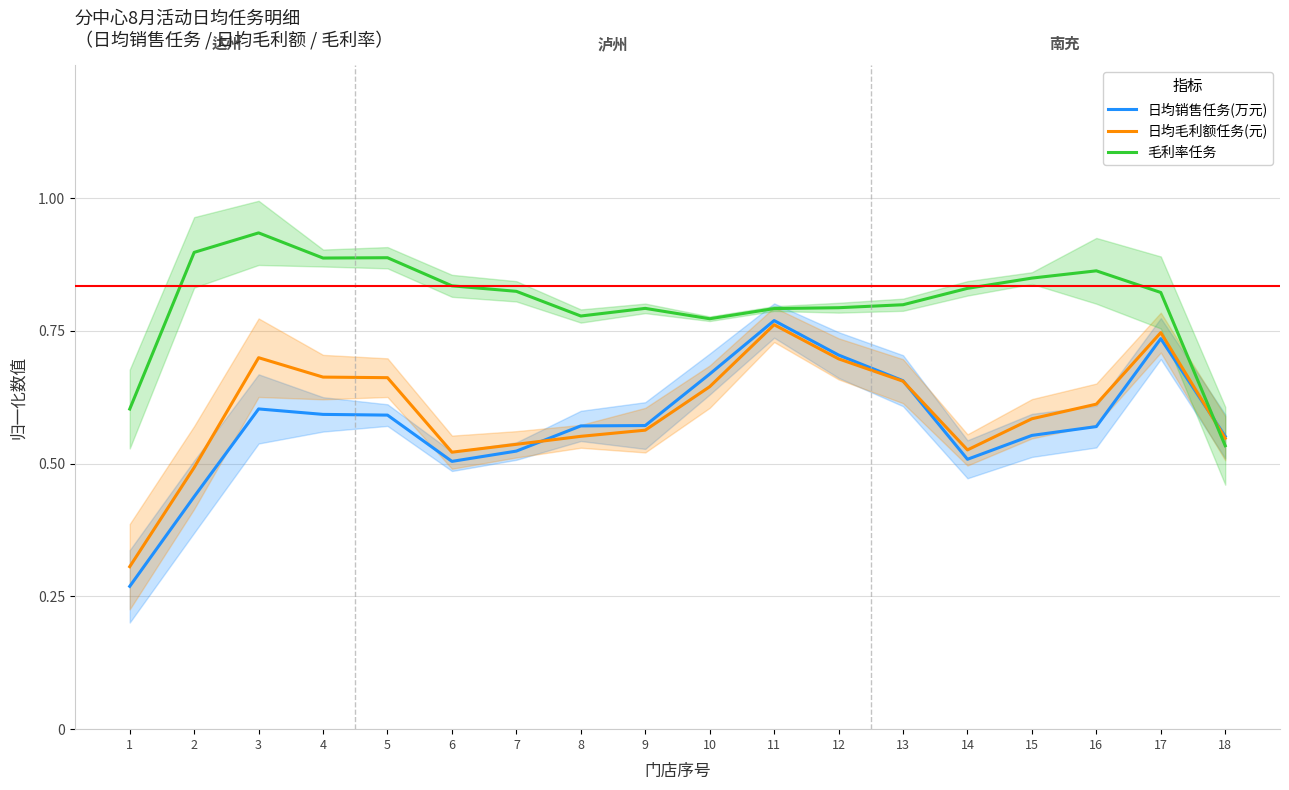

What is the smallest value displayed?

0.3